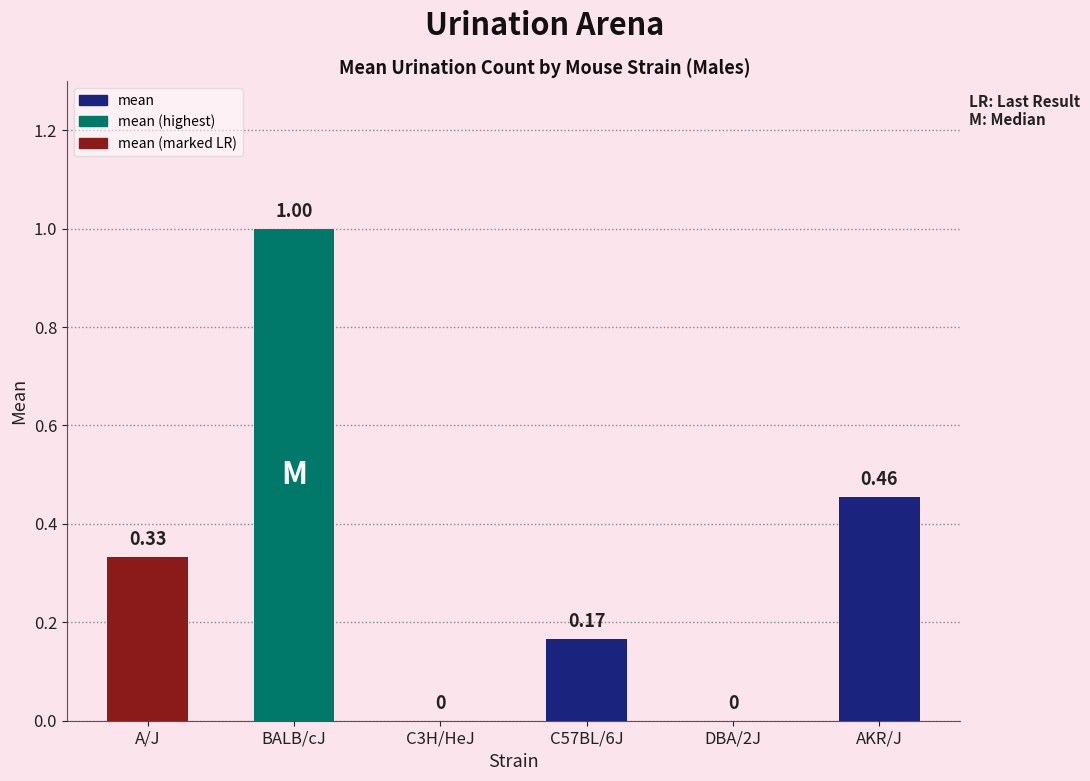

Between A/J and C3H/HeJ, which is larger?

A/J